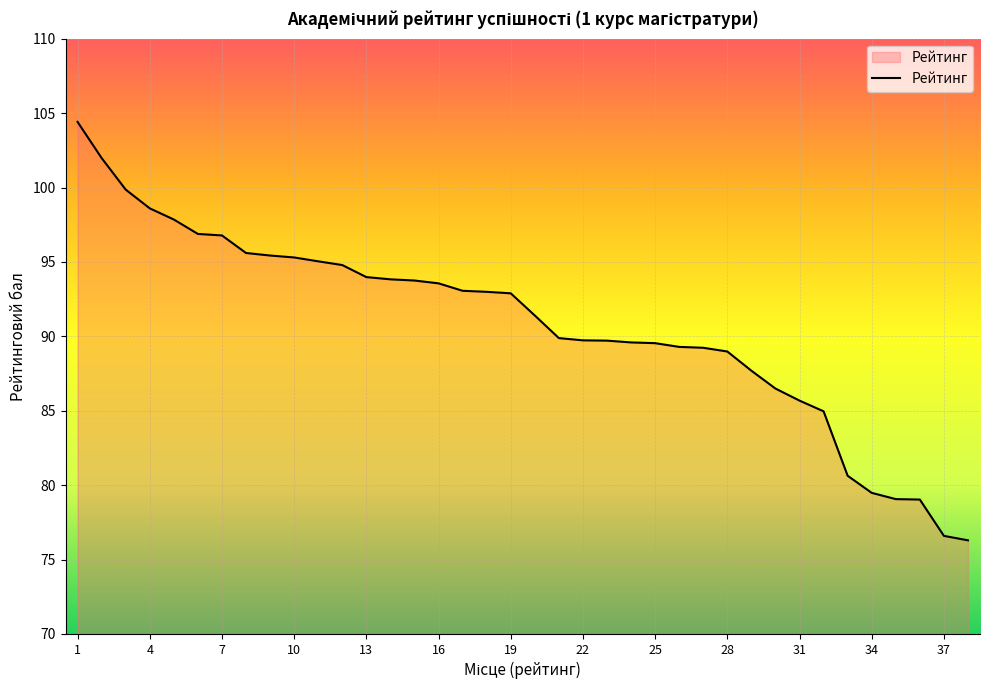

What is the smallest value displayed?

76.3